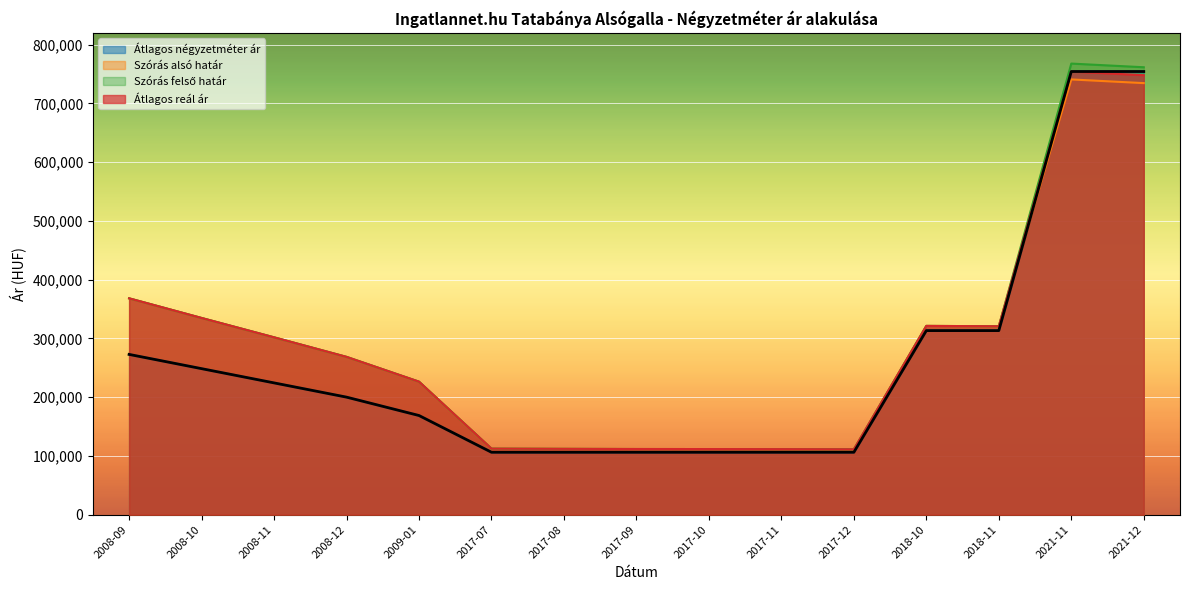

Which series has the largest range (max minus min)?

Szórás felső határ